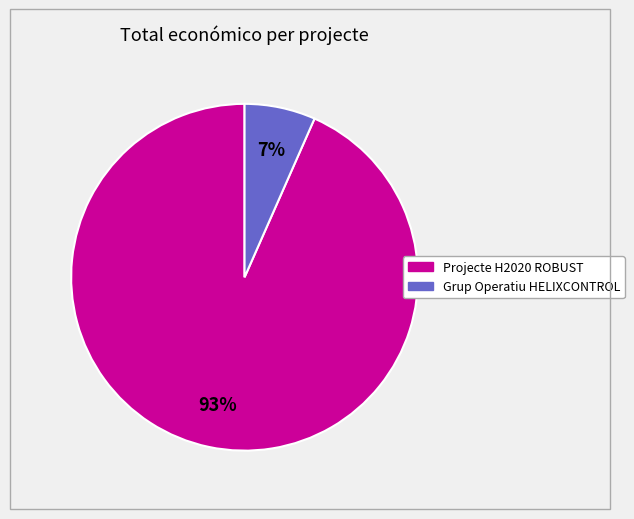

Between Projecte H2020 ROBUST and Grup Operatiu HELIXCONTROL, which is larger?

Projecte H2020 ROBUST